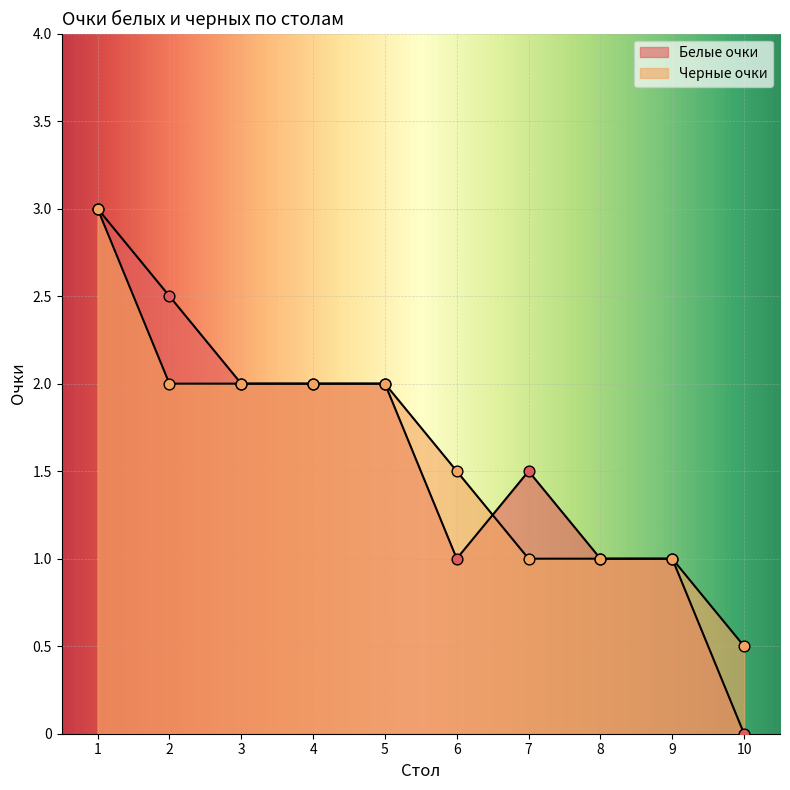

Is the value of Белые очки at 4 greater than the value of Черные очки at 6?

Yes